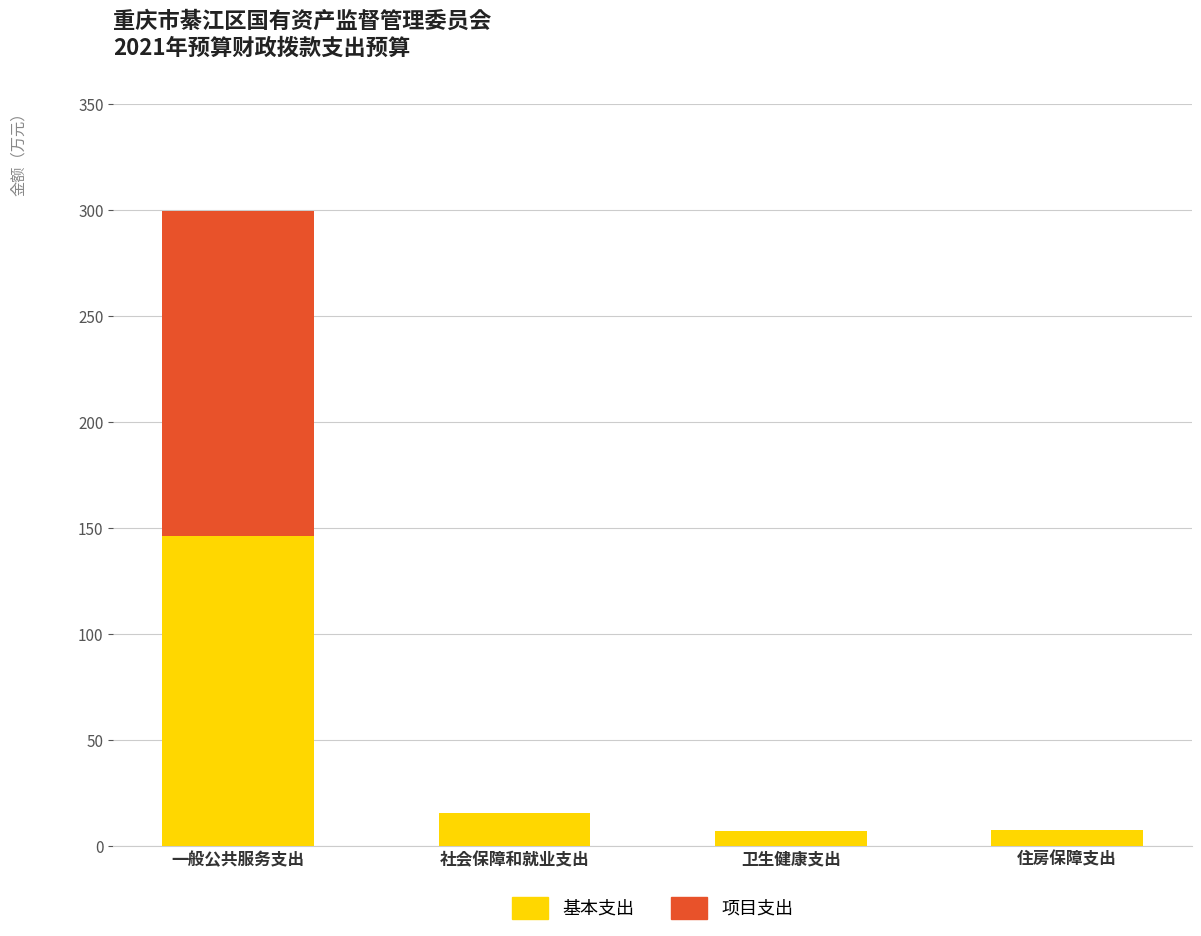

What are all the series names shown in the legend?

基本支出, 项目支出